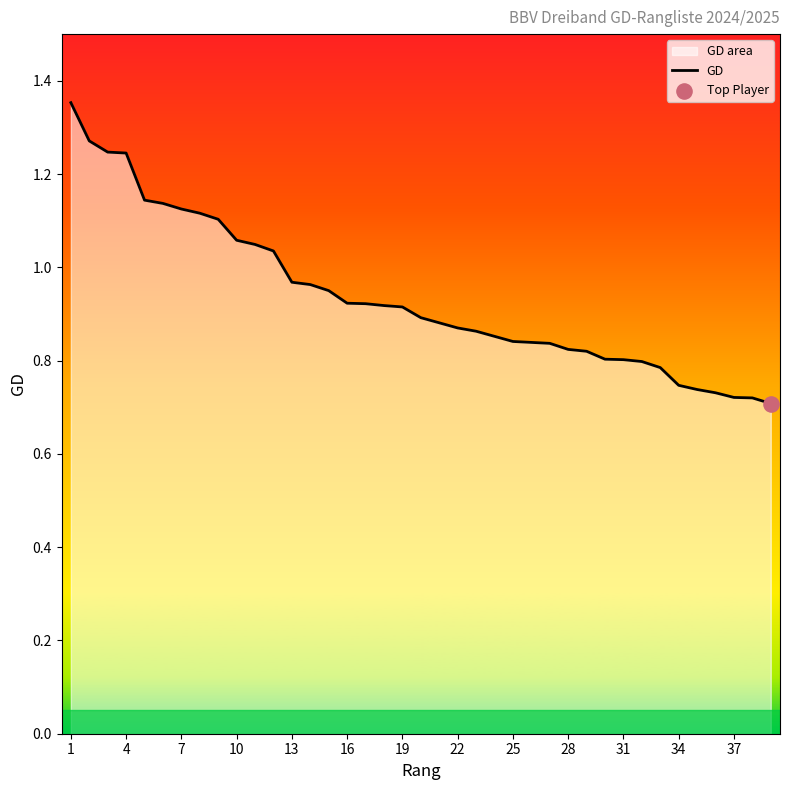

True or false: the data shows 0.6 at 13.

False